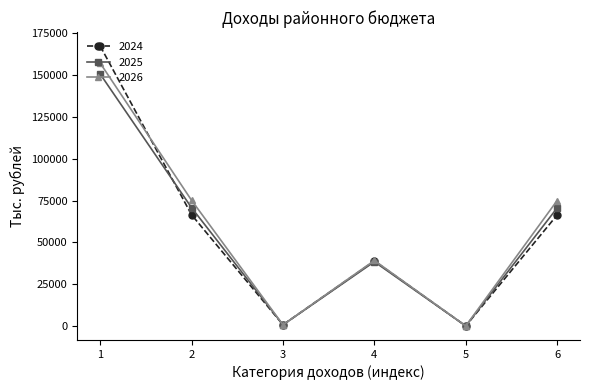

Which series has the largest range (max minus min)?

2024